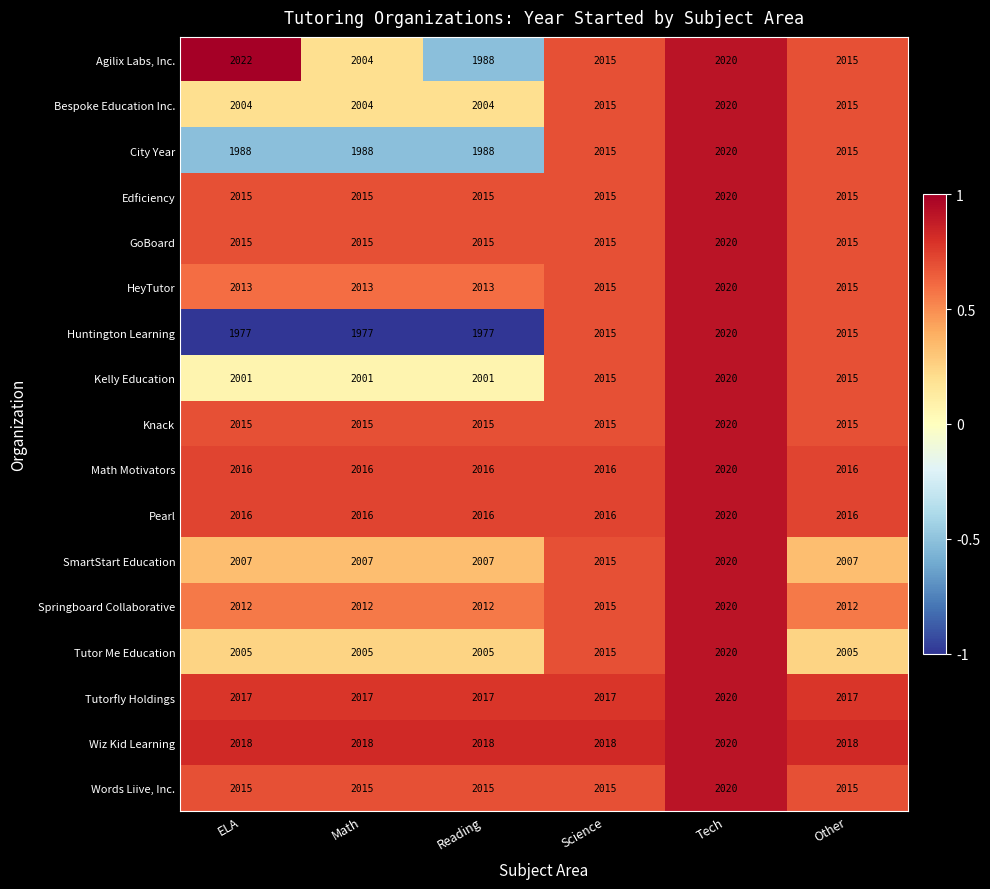

What is the average value of the Knack series?

2016